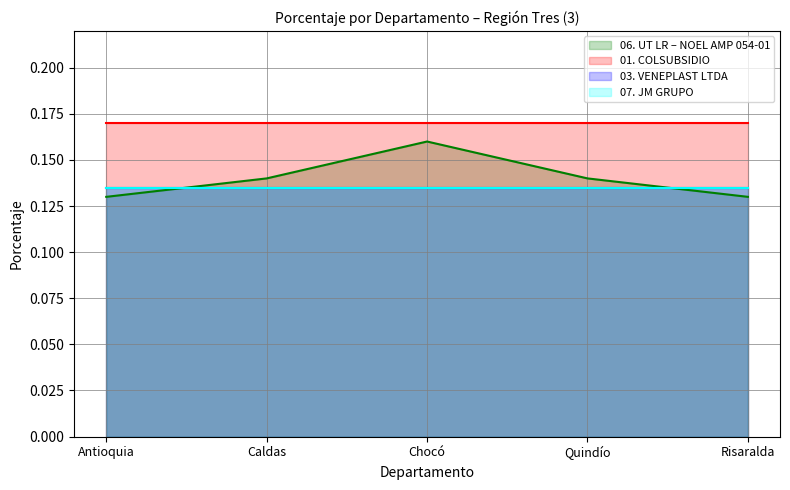

Reading left to right, list all the values displayed in this chart.

06. UT LR – NOEL AMP 054-01: 0.1	0.1	0.2	0.1	0.1
01. COLSUBSIDIO: 0.2	0.2	0.2	0.2	0.2
03. VENEPLAST LTDA: 0.1	0.1	0.1	0.1	0.1
07. JM GRUPO: 0.1	0.1	0.1	0.1	0.1